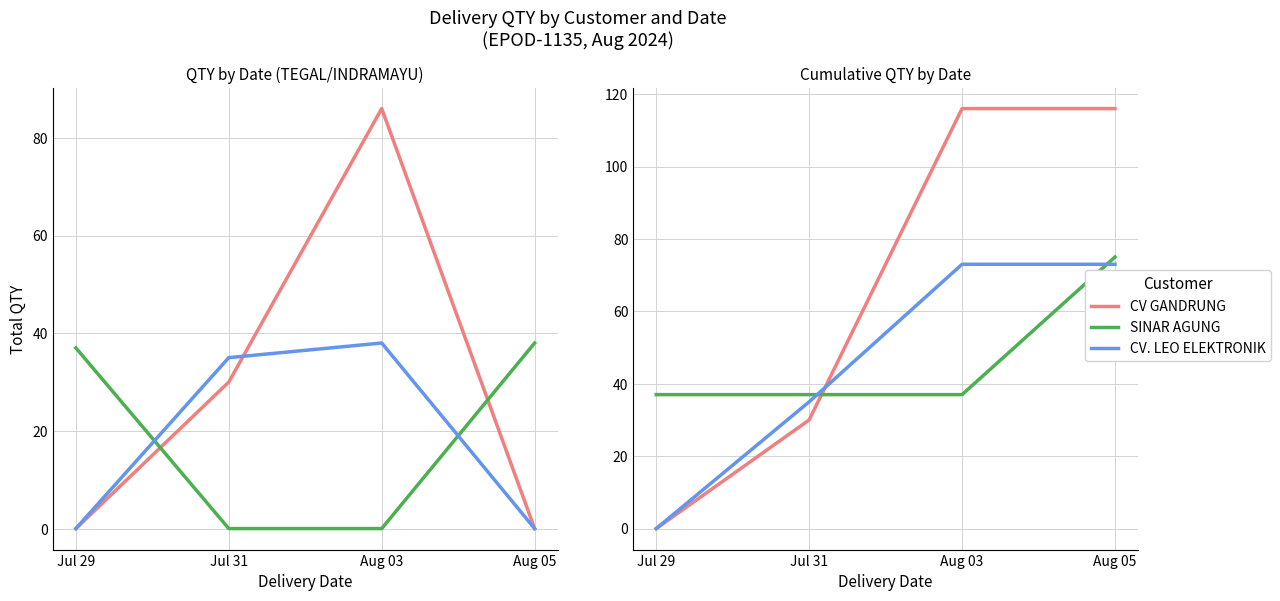

True or false: SINAR AGUNG has more than 2 interior local peaks.

False